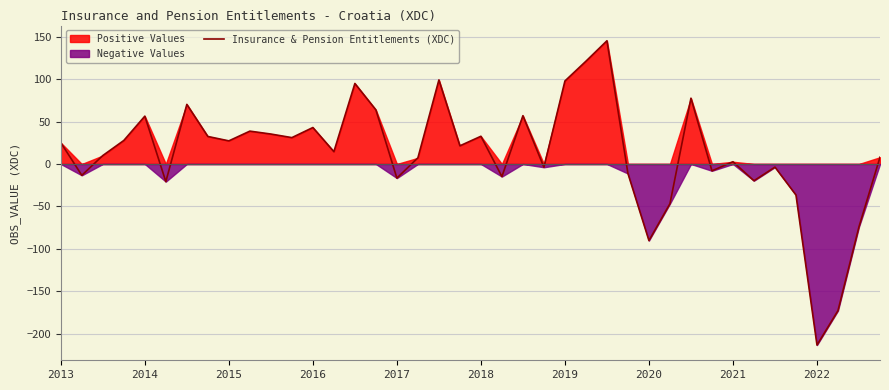

How many lines are shown in the chart?

1